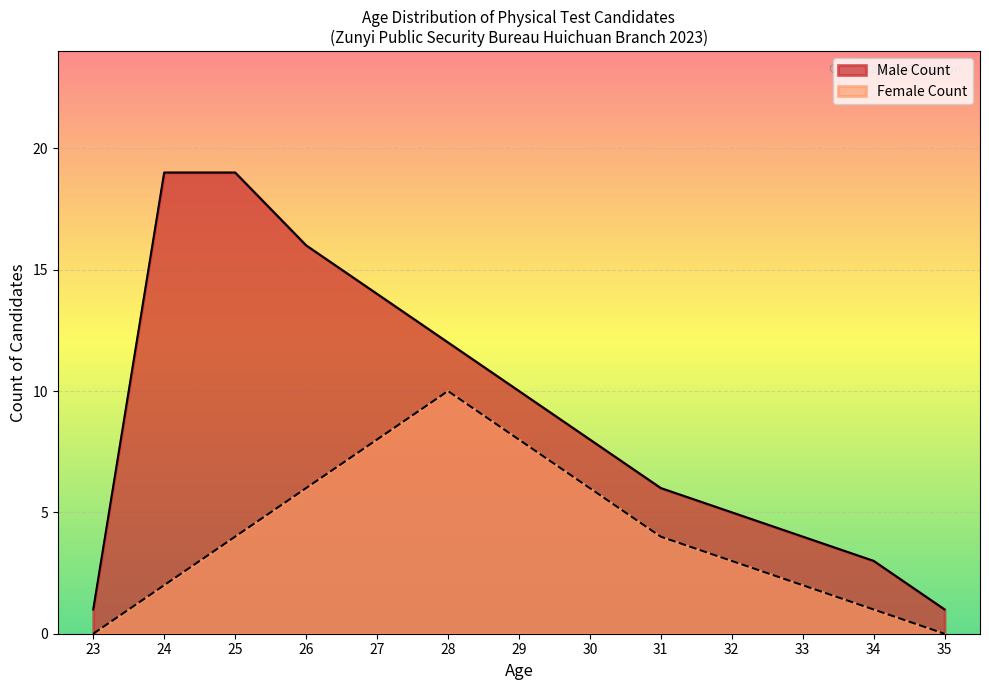

What are all the series names shown in the legend?

Male Count, Female Count